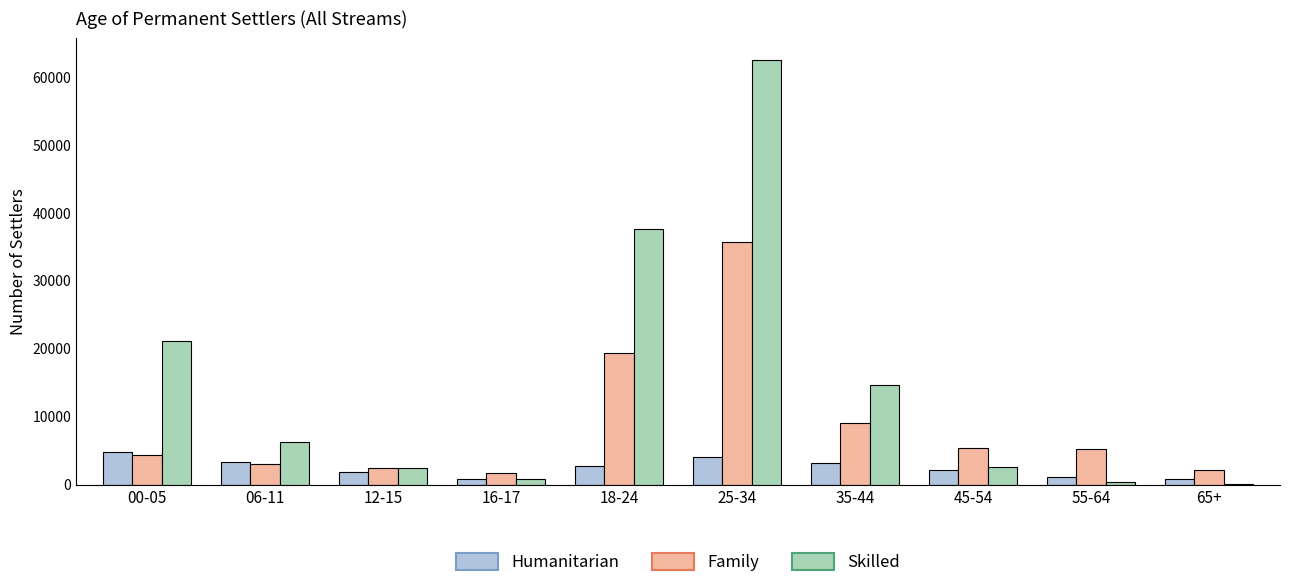

At which category is the sum across all series the highest?

25-34